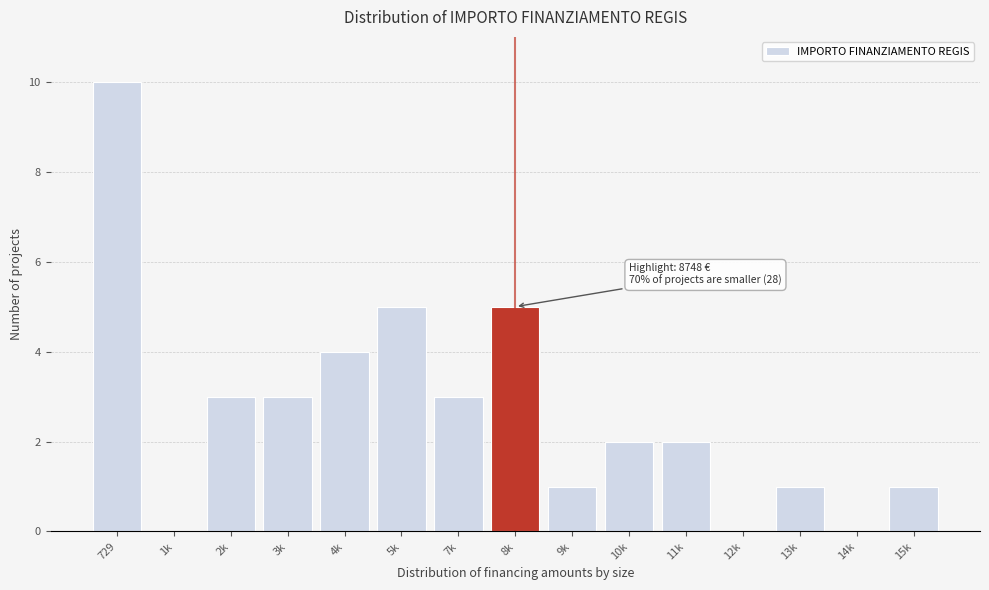

Reading left to right, what are all the values shown in this chart?

729=10	1k=0	2k=3	3k=3	4k=4	5k=5	7k=3	8k=5	9k=1	10k=2	11k=2	12k=0	13k=1	14k=0	15k=1